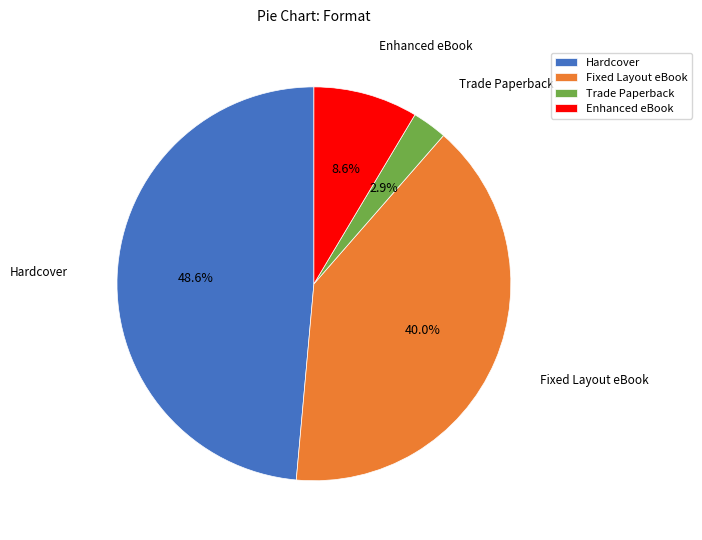

Does any single category account for the majority?

No